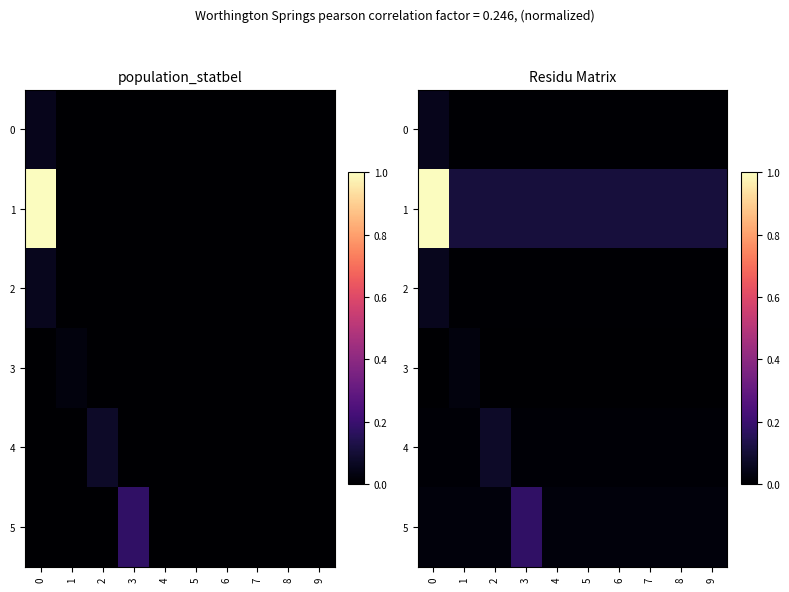

What is the spread (max minus min) of values at 6?

0.1